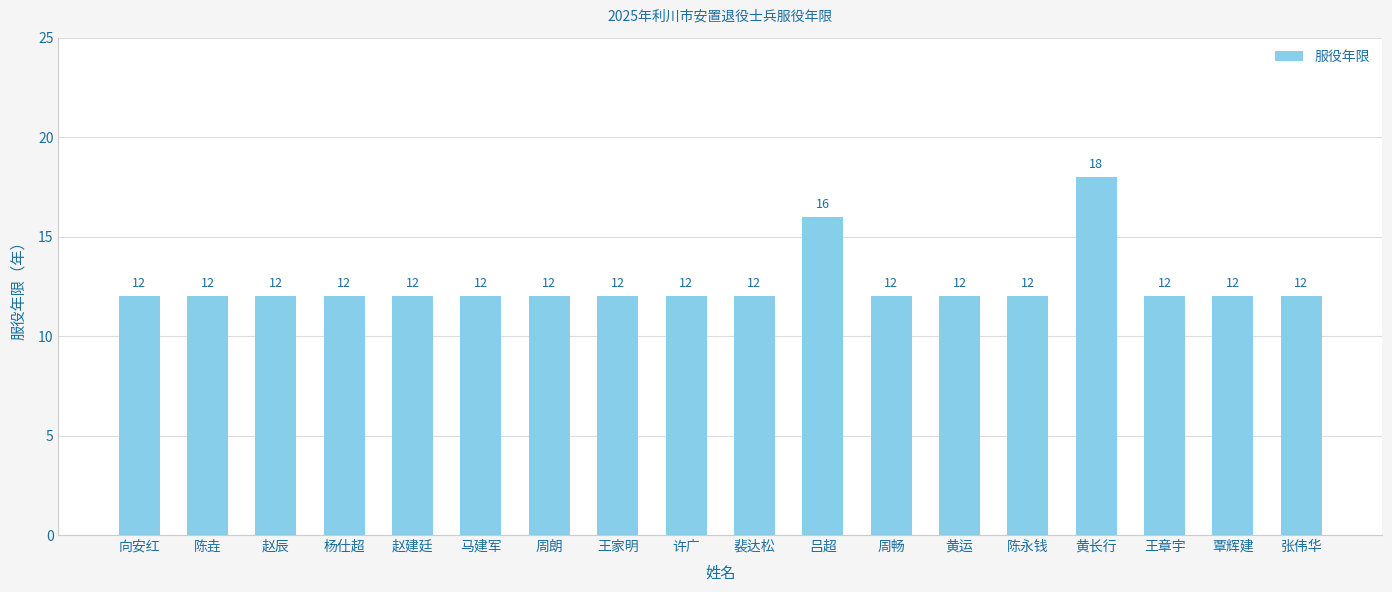

Approximately how many times larger is the value at 向安红 compared to 黄运?

1.0